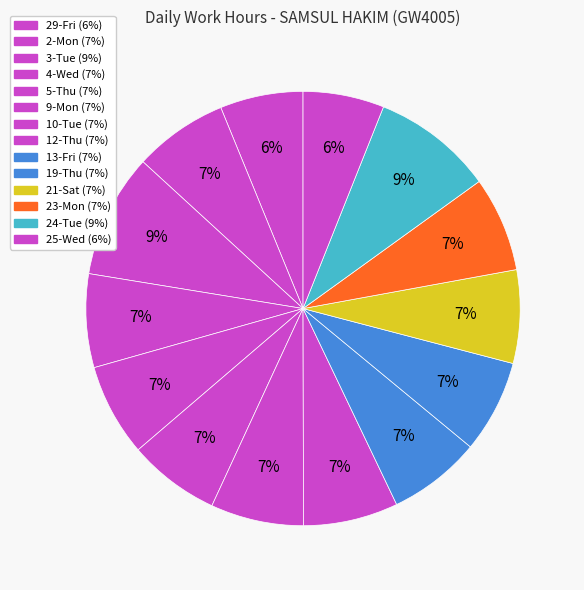

What is the largest slice in the pie chart?

3-Tue